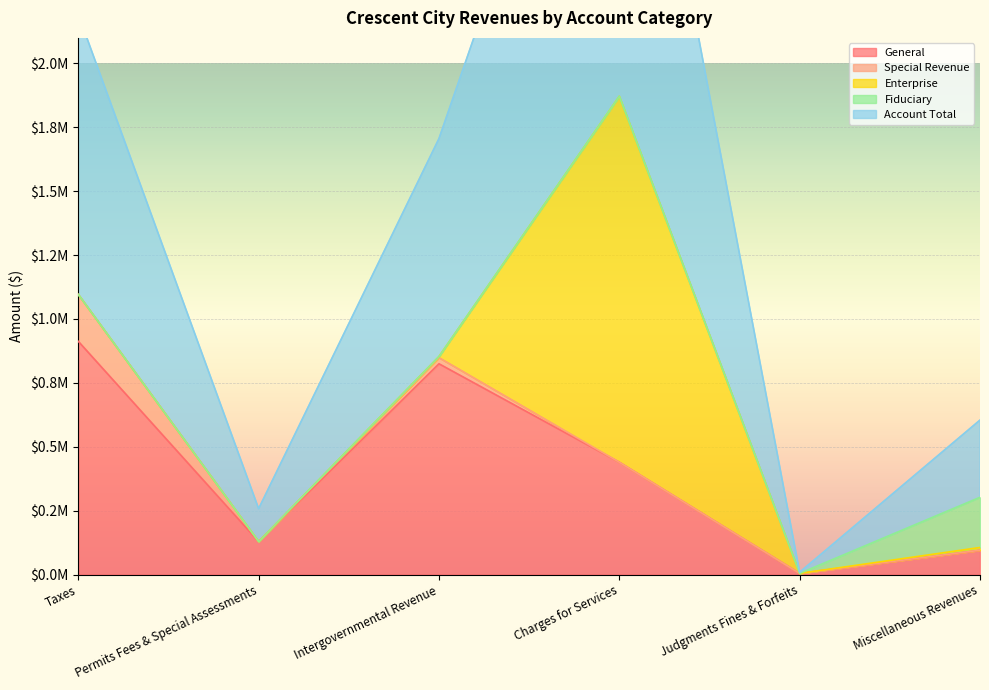

Rank the series at Judgments Fines & Forfeits from highest to lowest value.

General, Account Total, Special Revenue, Enterprise, Fiduciary